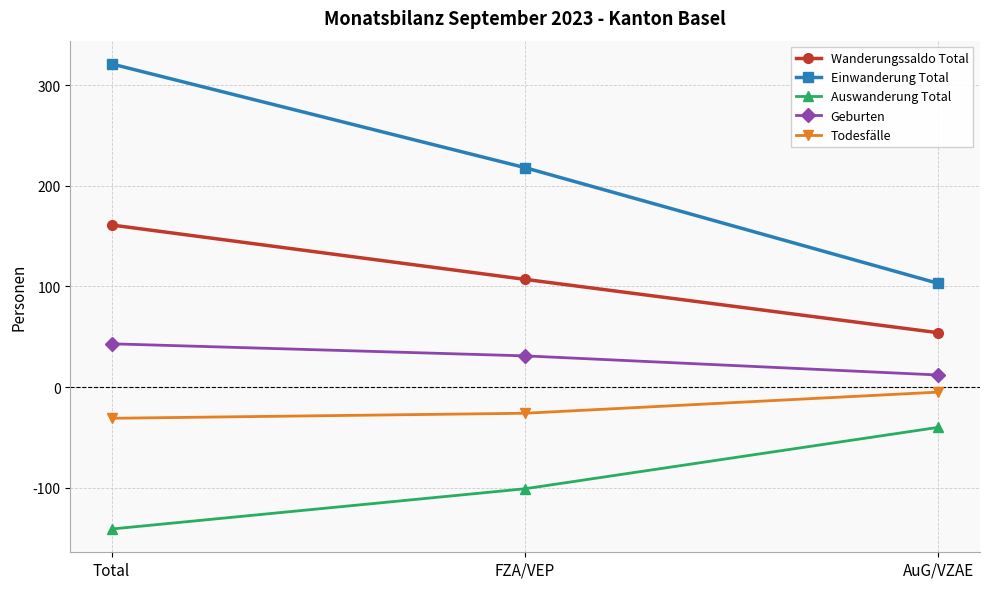

What is the total value across all series at FZA/VEP?

229